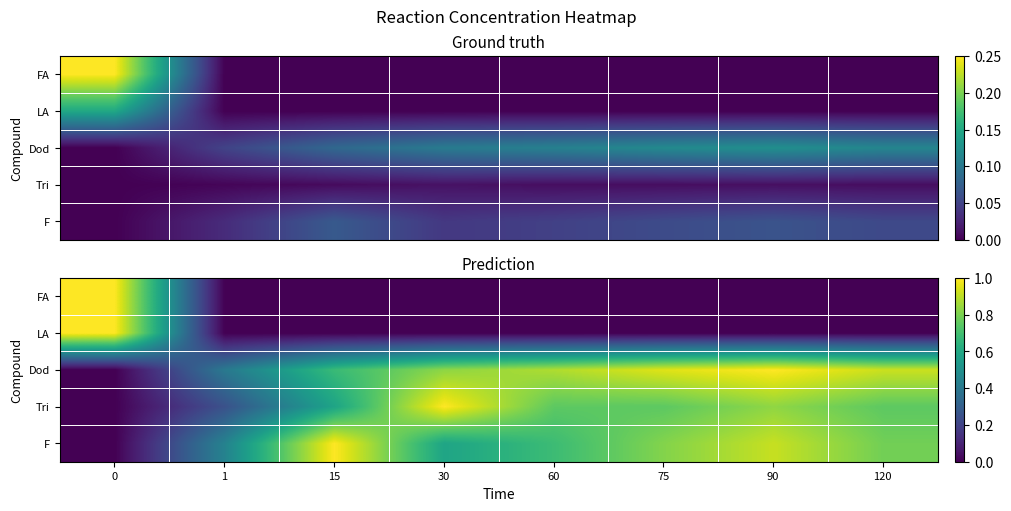

The F series shows 0.2 at 75. True or false?

False